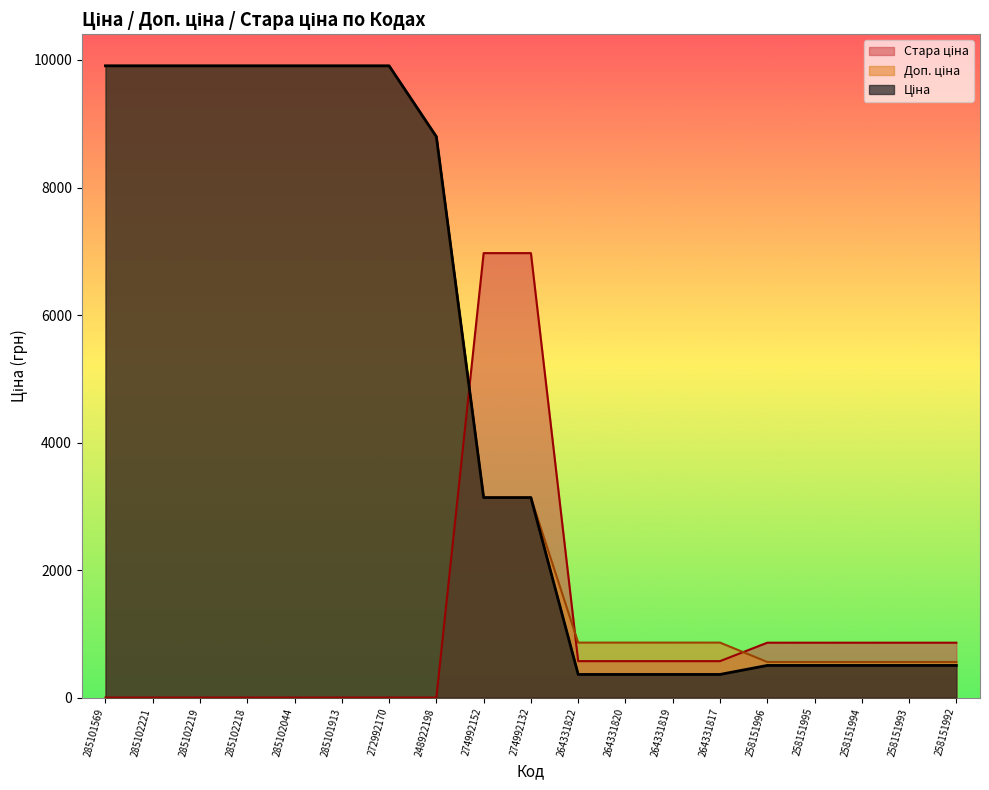

True or false: Доп. ціна has more than 0 interior local peaks.

False